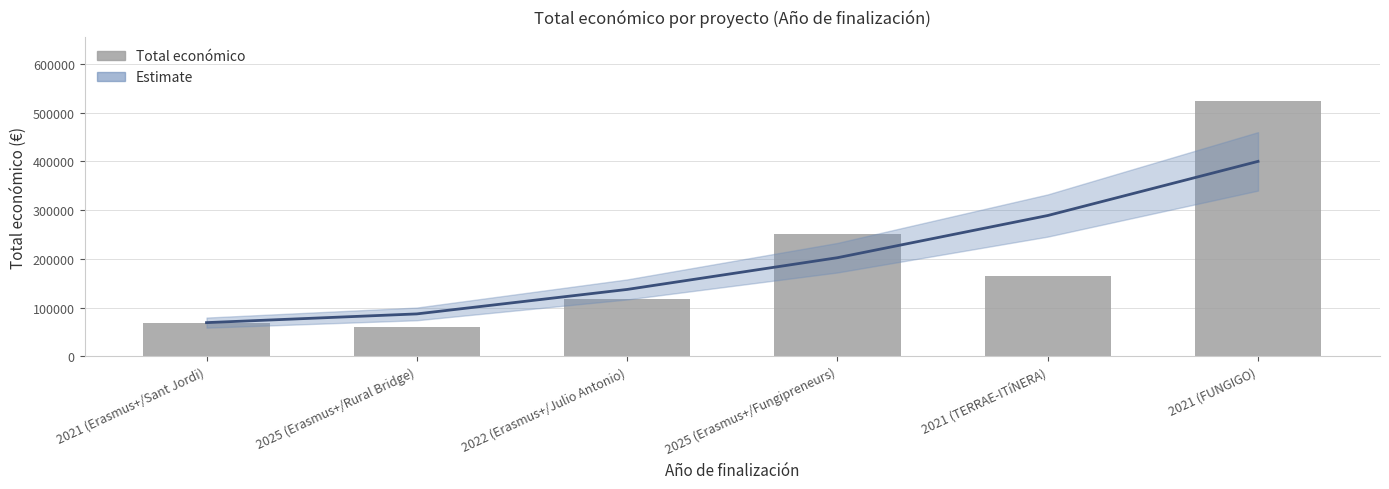

What is the label of the 2nd bar from the left?

2025 (Erasmus+/Rural Bridge)